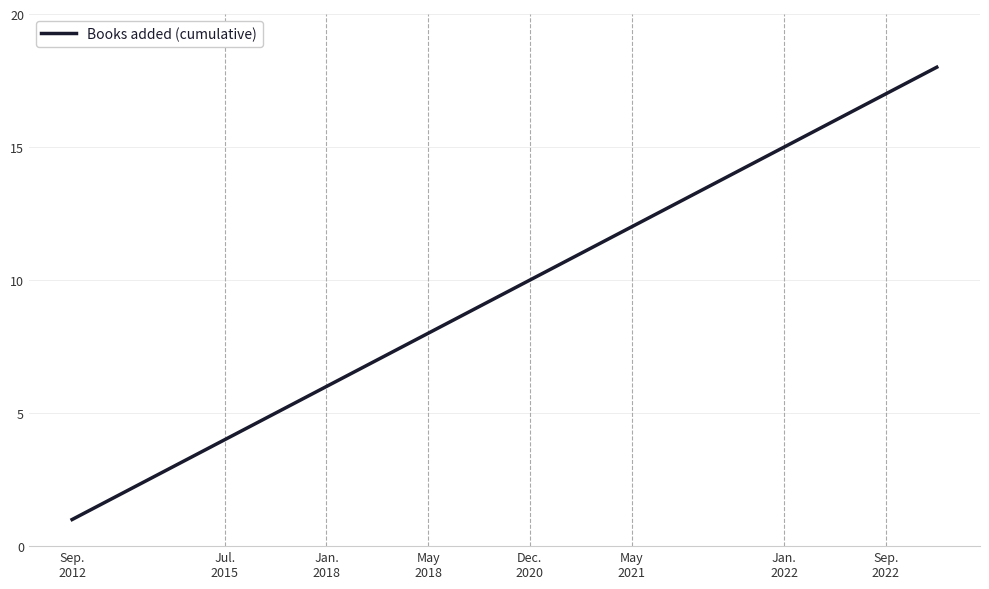

What is the difference between the maximum and minimum values?

17